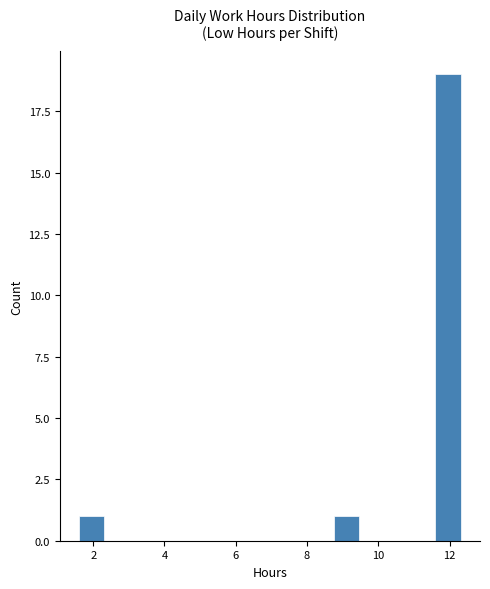

Read against the x-axis, roughly where is the centre of the tallest bar?

12.0